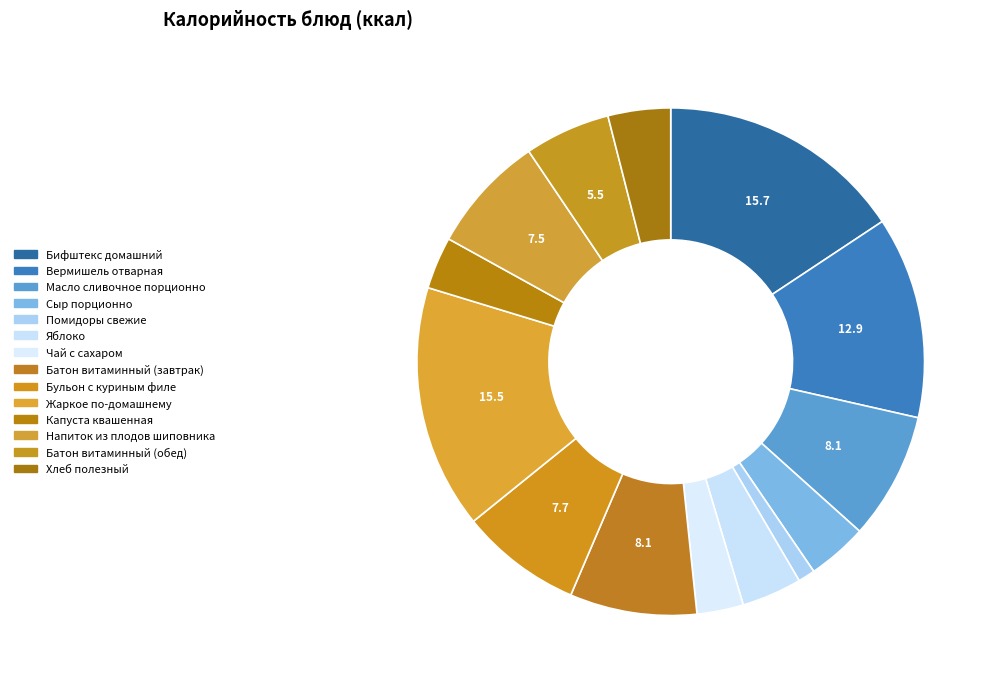

What is the smallest slice in the pie chart?

Помидоры свежие